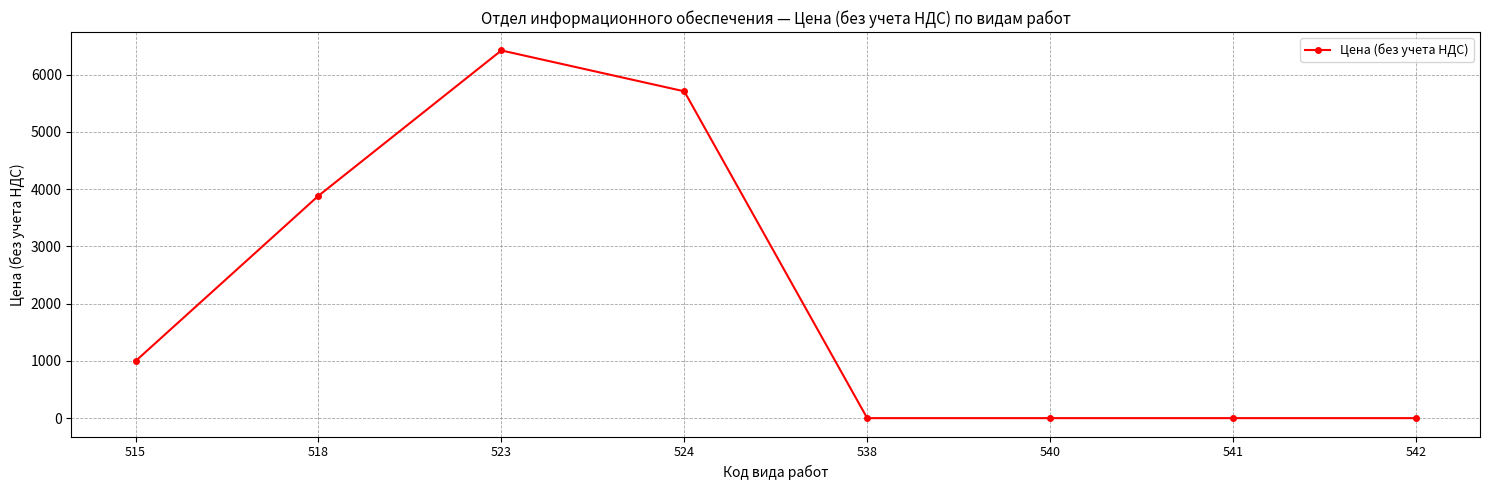

Is it true that the value at 518 is 5592.7?

False